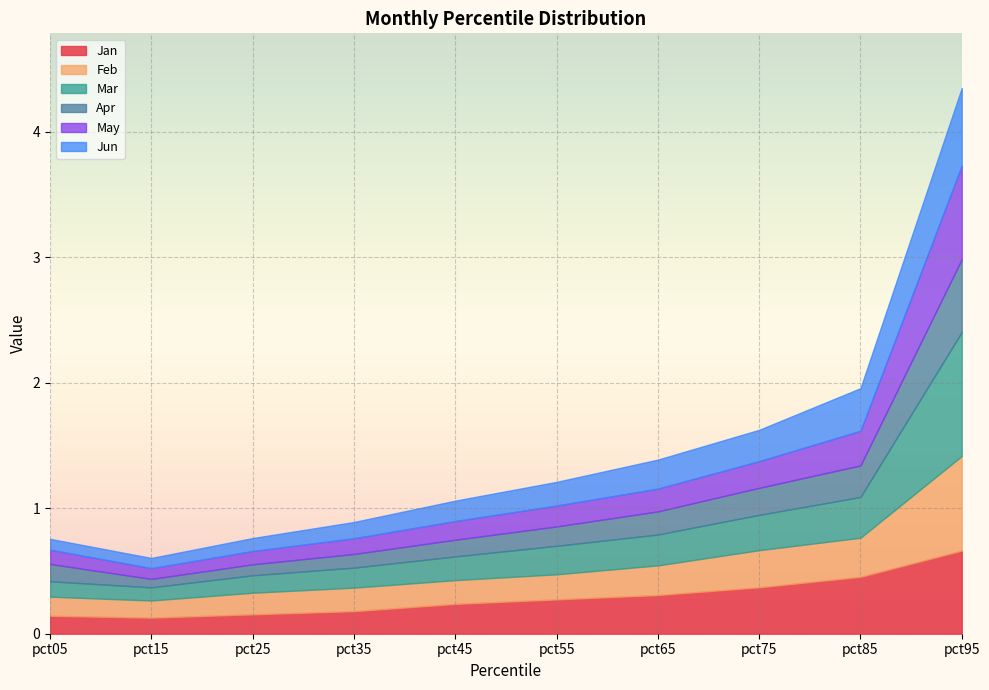

Where is May nearest to the value 0?

pct15